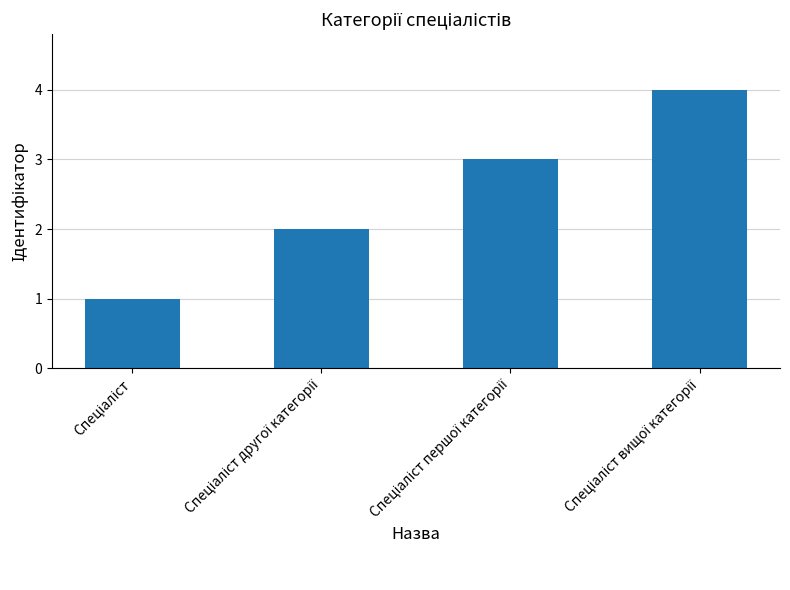

Reading left to right, transcribe all the data shown in this chart.

1	2	3	4